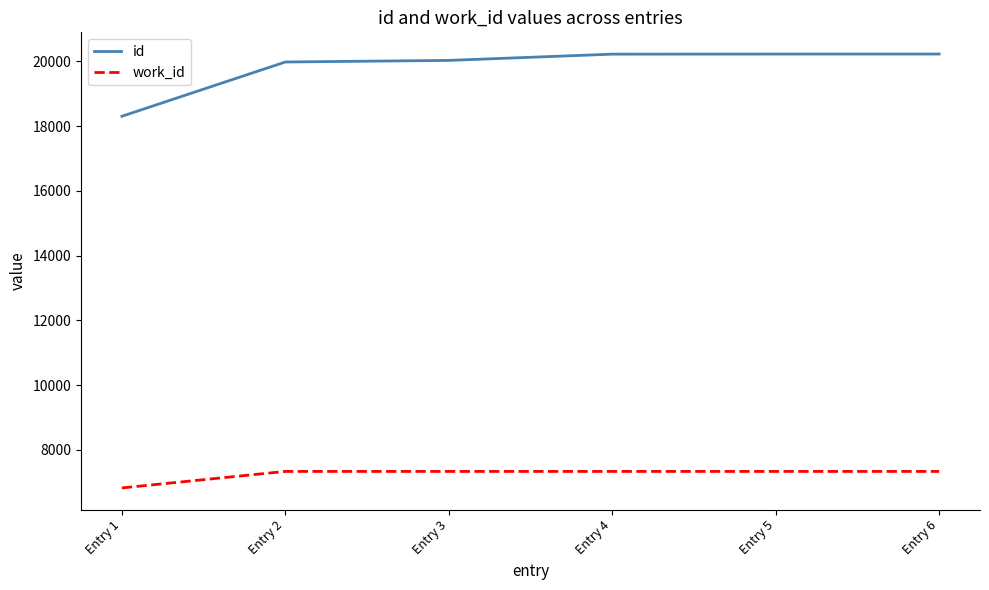

What is the difference between the maximum and minimum values in the work_id series?

510